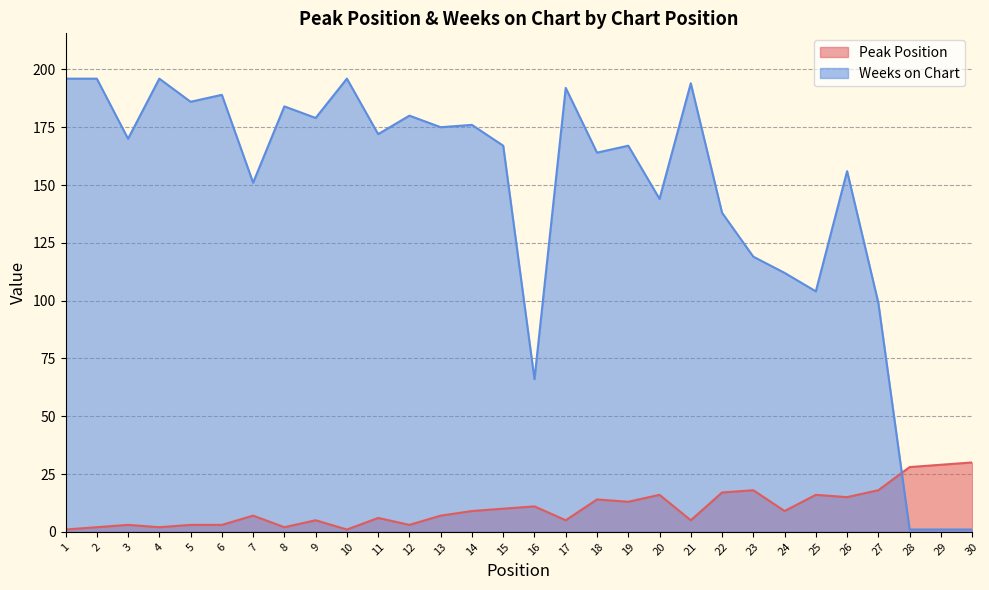

Which series has the largest range (max minus min)?

Weeks on Chart